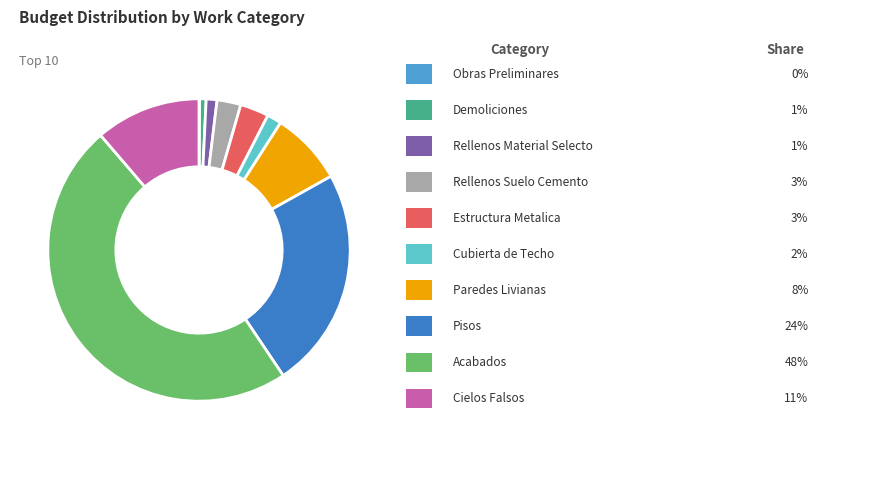

How many slices are in this pie chart?

10